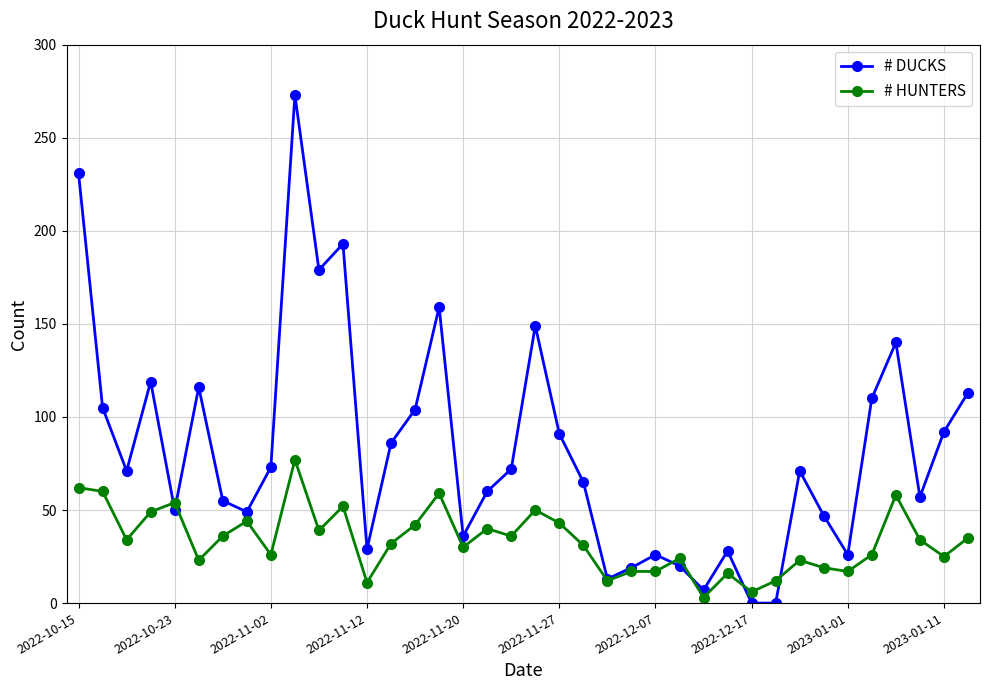

Rank the series by their average value, from lowest to highest.

# HUNTERS, # DUCKS